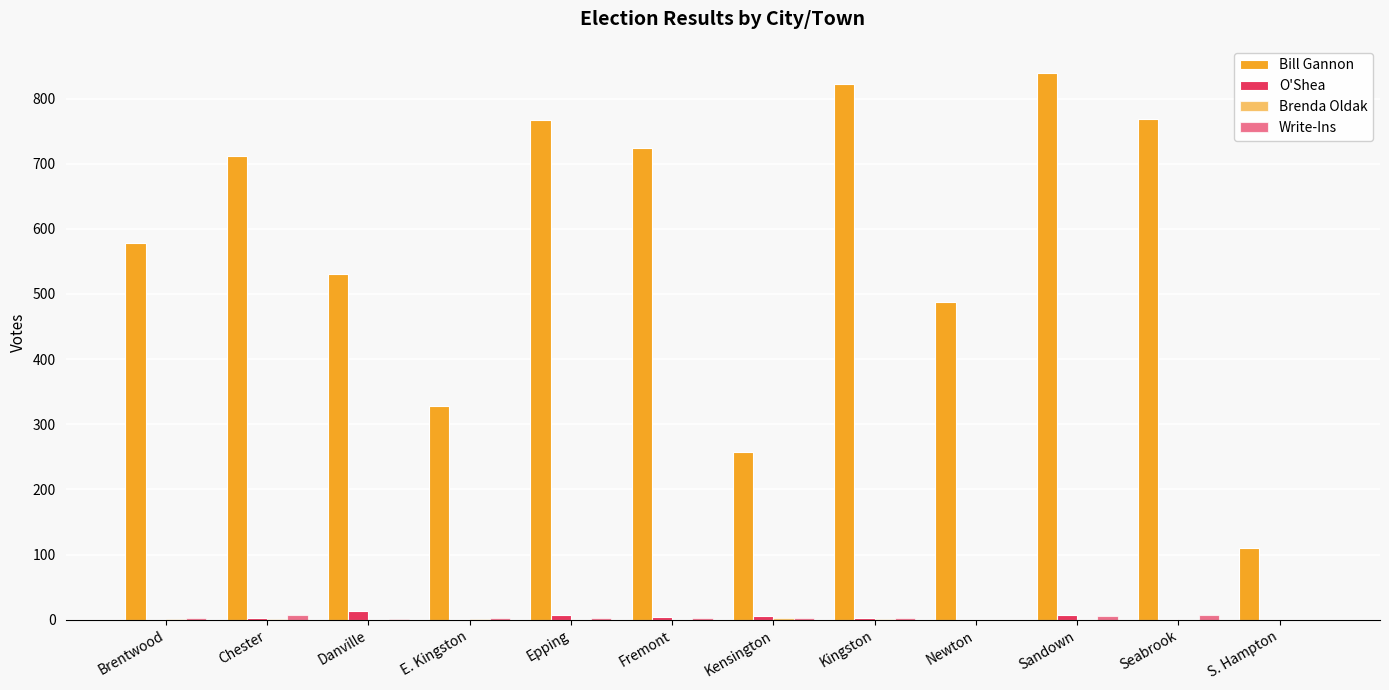

Count the number of categories in the chart.

12